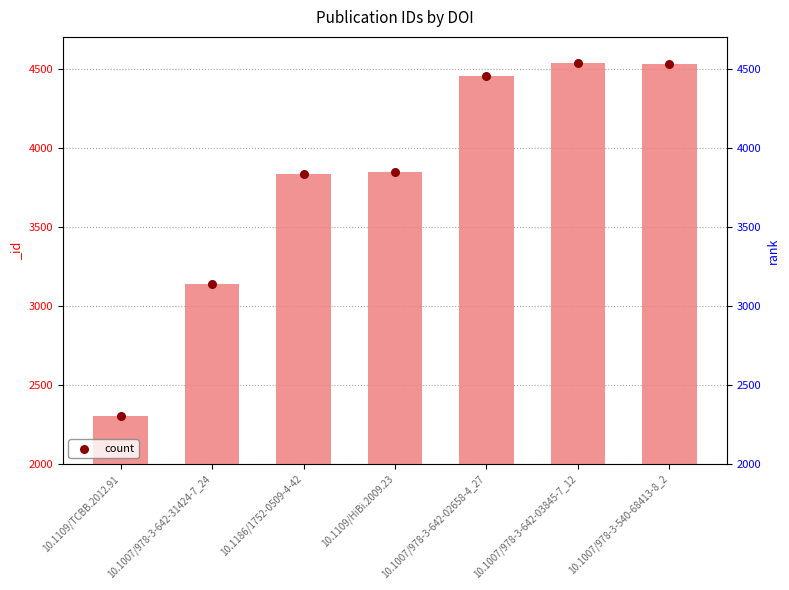

What is the change in value from 10.1007/978-3-642-02658-4_27 to 10.1007/978-3-540-68413-8_2?

+74